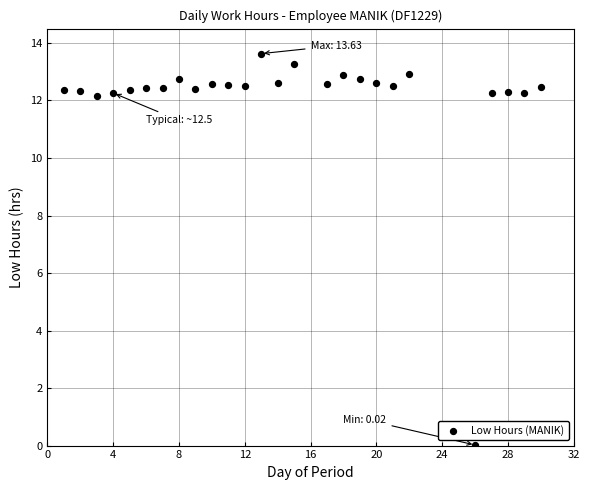

What is the range of X values (max minus min)?

29.0